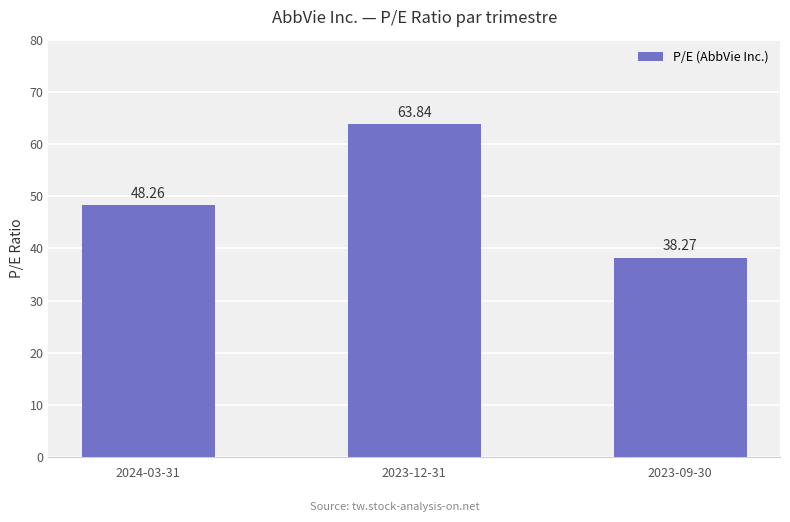

Rank the categories by value from highest to lowest.

2023-12-31, 2024-03-31, 2023-09-30